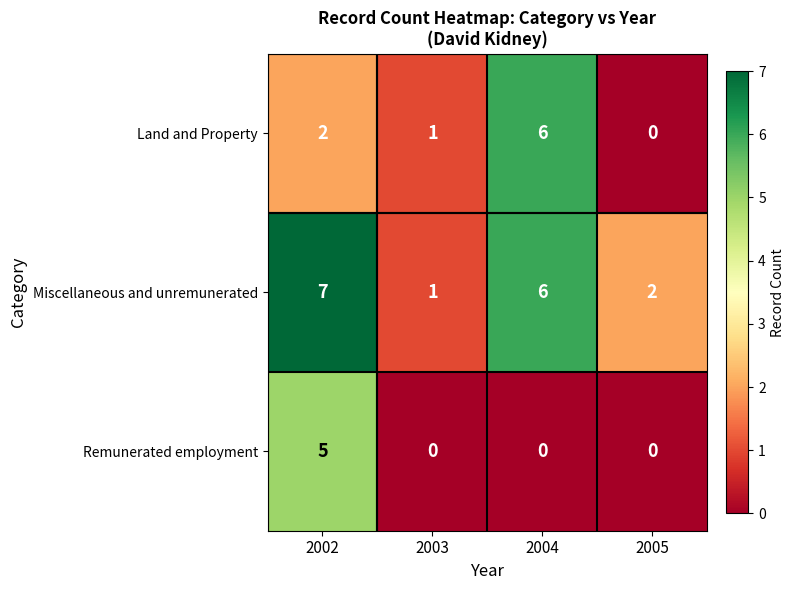

What is the difference between the maximum and second lowest values in the Remunerated employment series?

5